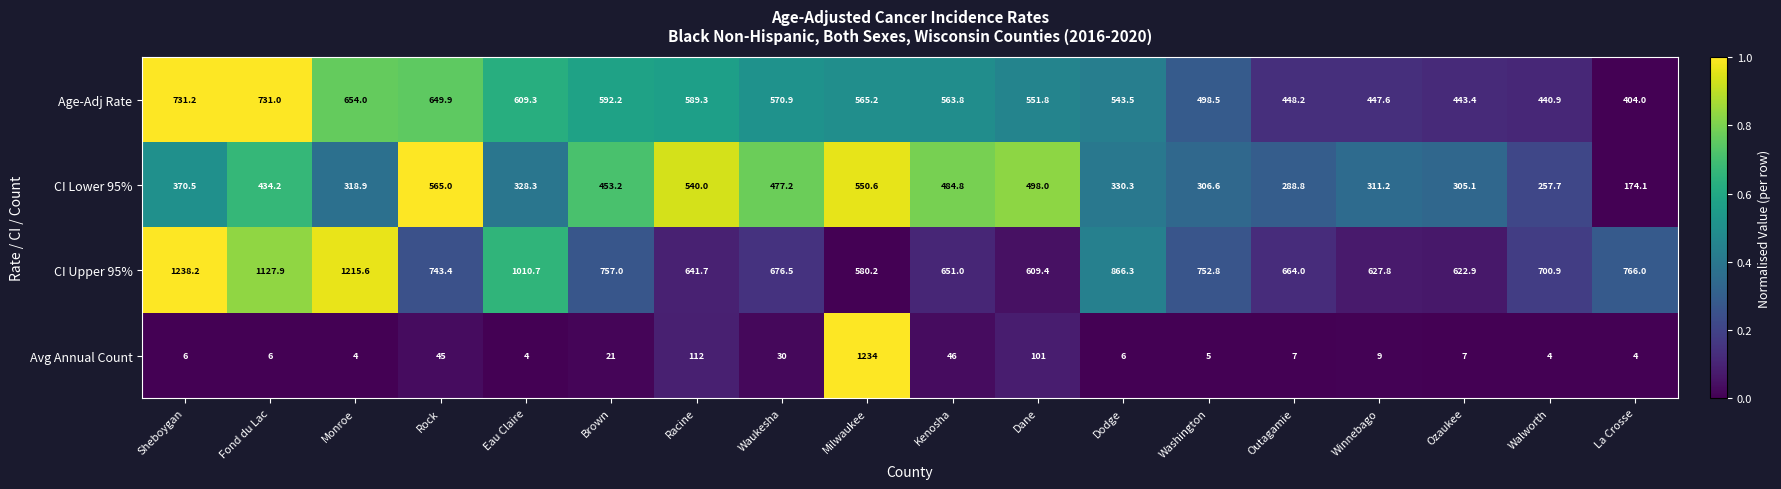

The value of CI Lower 95% at Dodge is 330.3. True or false?

True